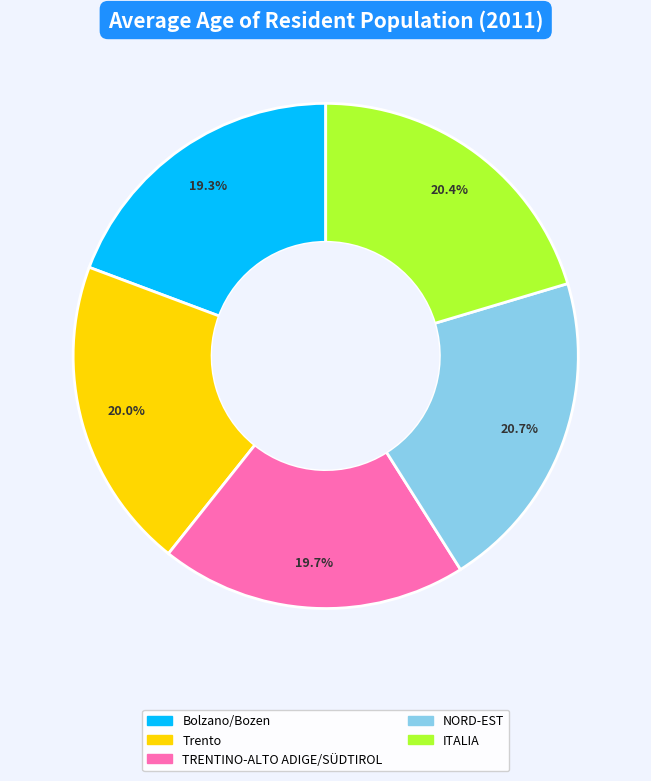

The NORD-EST slice represents 21% of the pie. True or false?

True